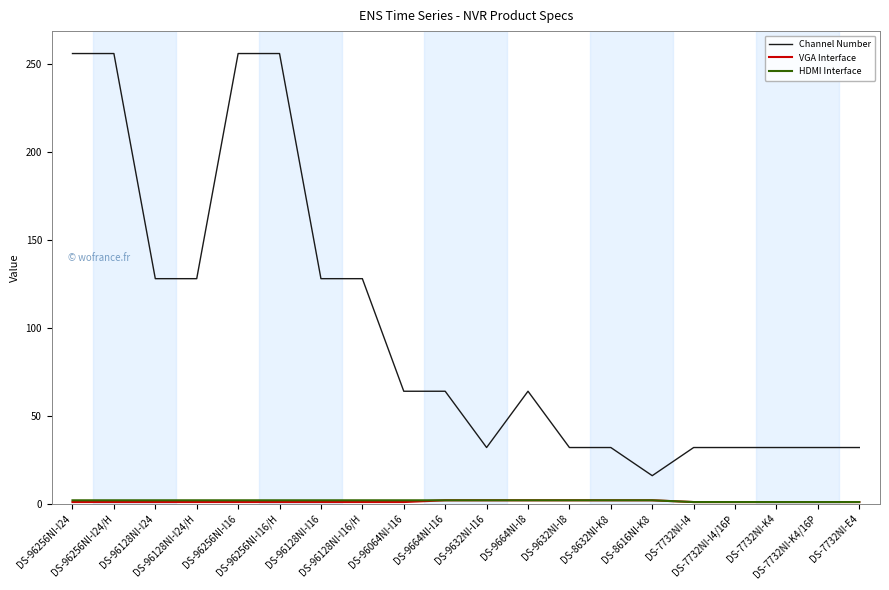

Which series has the largest range (max minus min)?

Channel Number